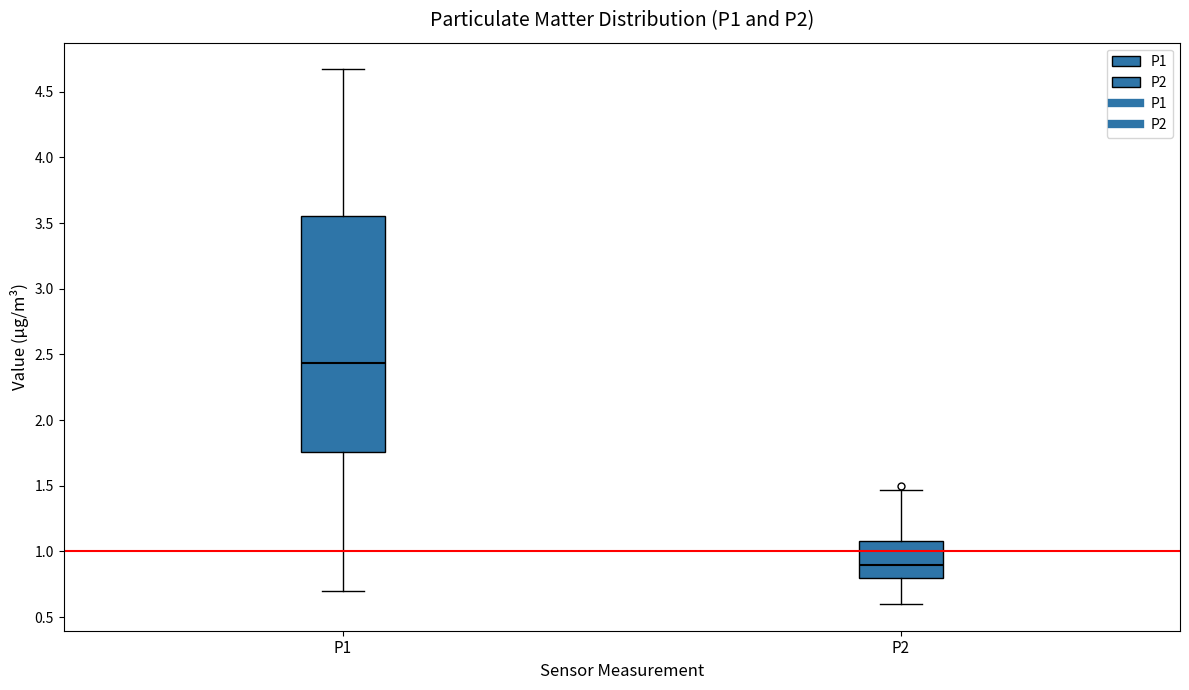

Where does the upper whisker of the box for P1 end on the y-axis? The values are not printed on the chart, so give them approximately, as read against the axis.

4.65